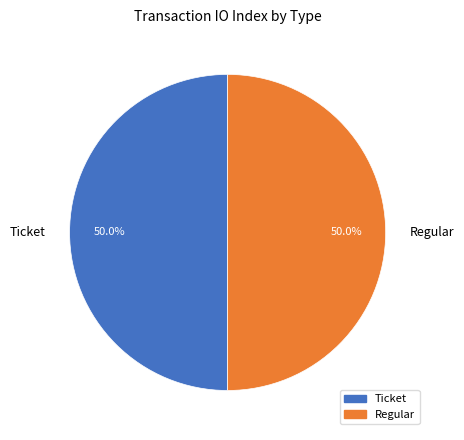

Combined, what portion of the pie is Regular and Ticket?

100.0%